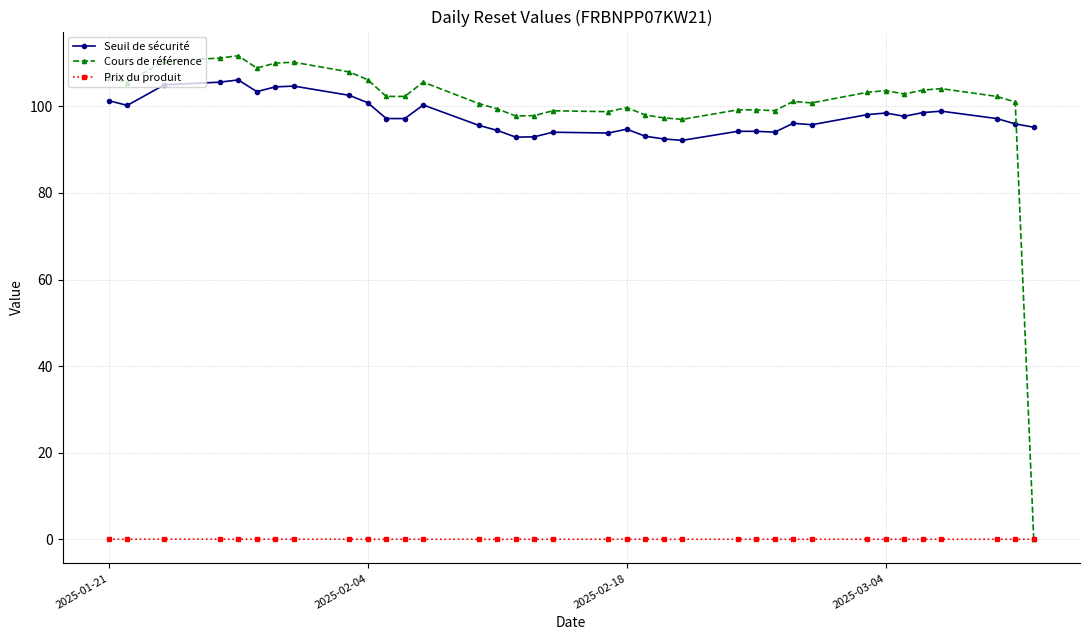

What are all the series names shown in the legend?

Seuil de sécurité, Cours de référence, Prix du produit